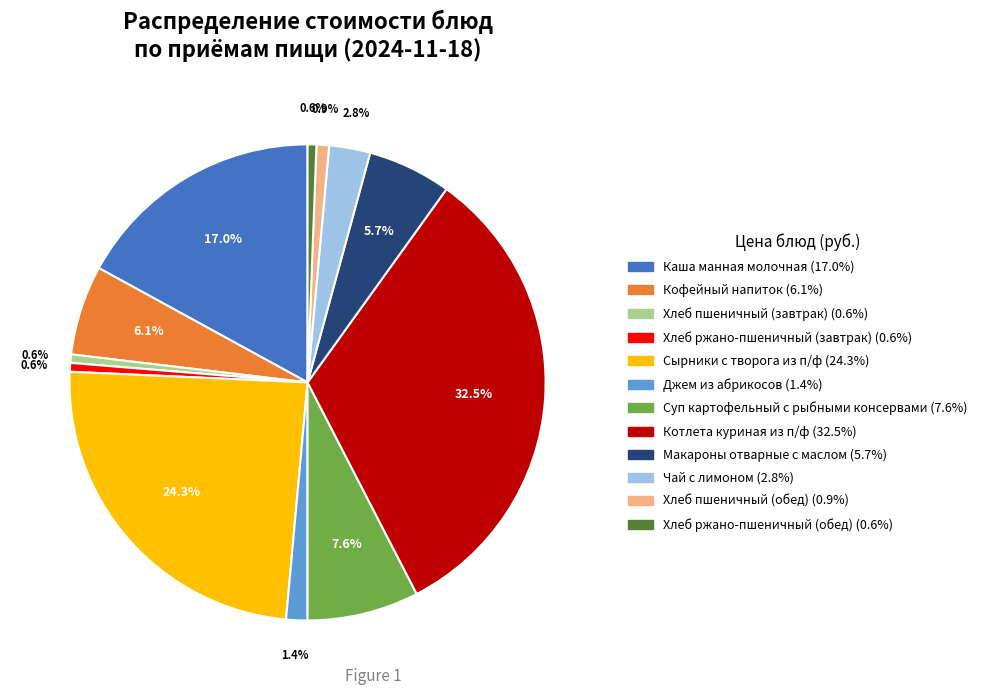

Which slice is the largest?

Котлета куриная из п/ф